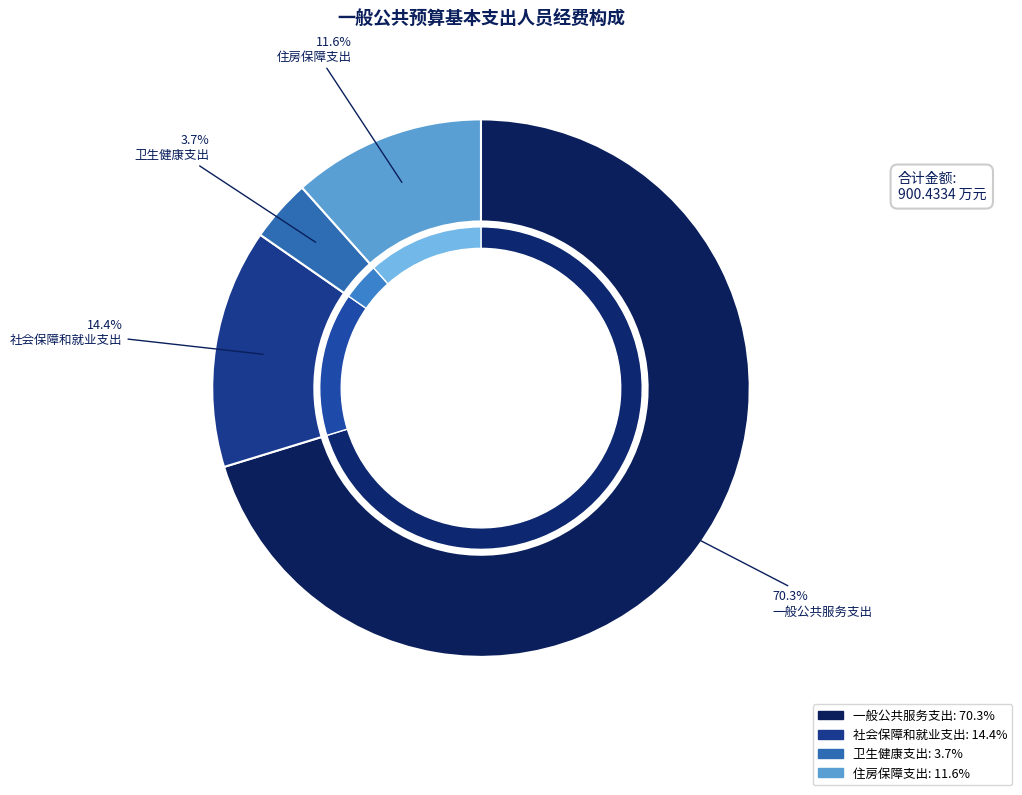

What percentage is the 卫生健康支出 slice, to the nearest percent?

4%